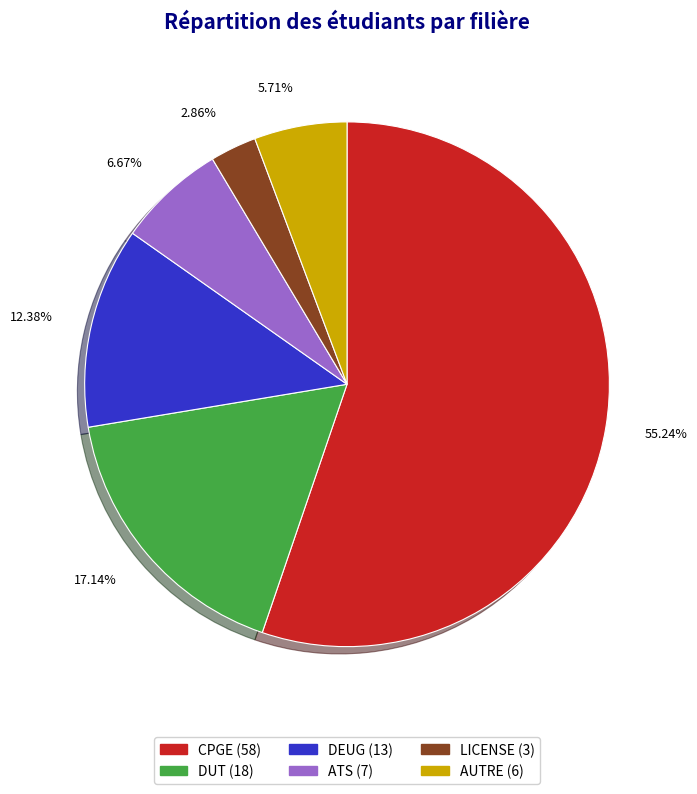

Rank the categories by value from highest to lowest.

CPGE, DUT, DEUG, ATS, AUTRE, LICENSE